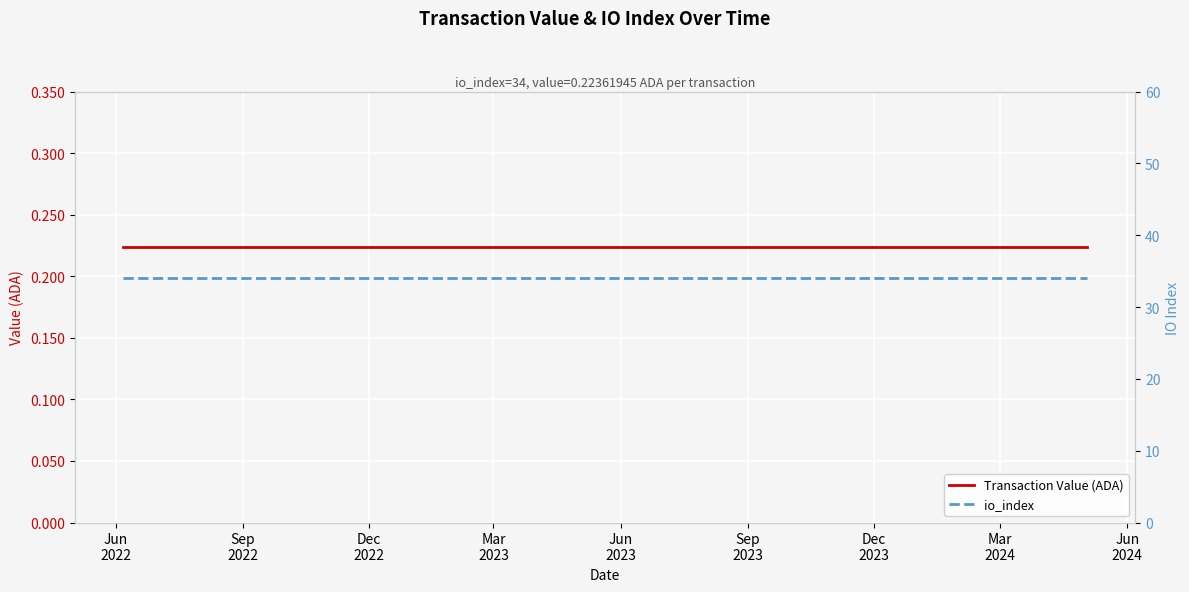

What is the maximum value shown in the chart?

34.0